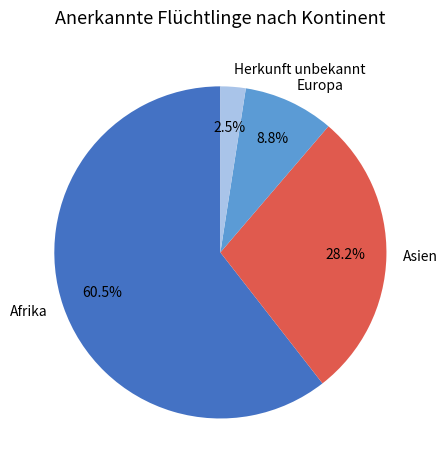

Which has a higher value, Afrika or Europa?

Afrika